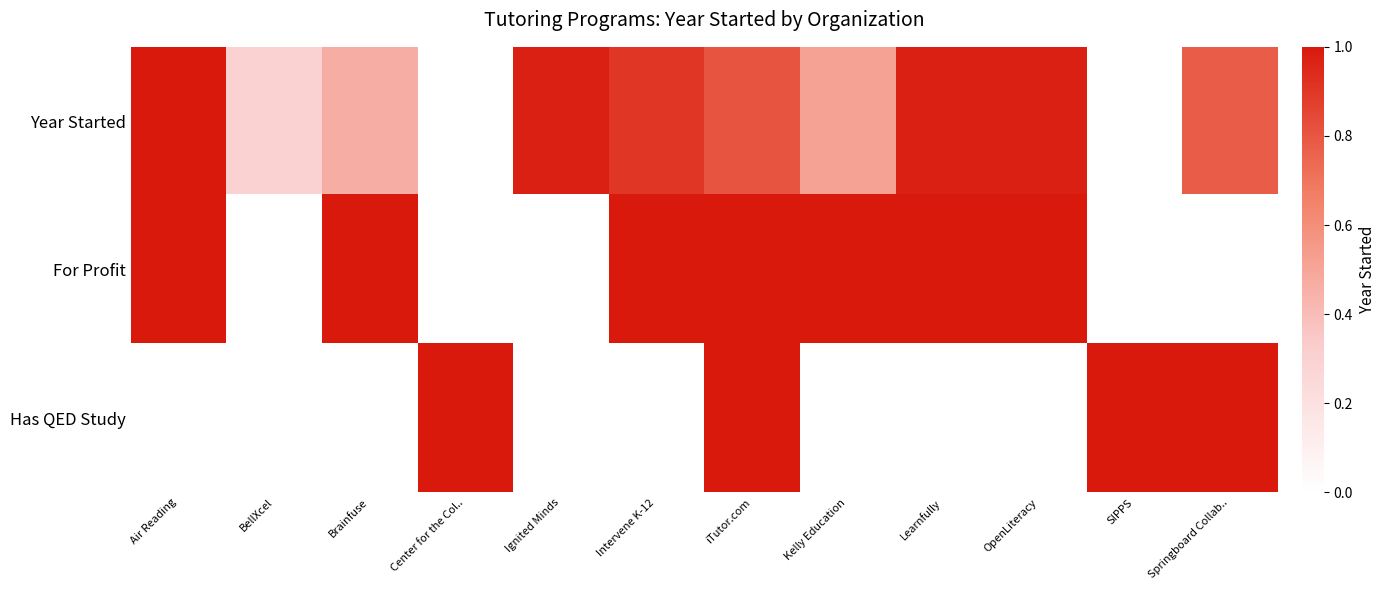

Count the number of categories in the chart.

12